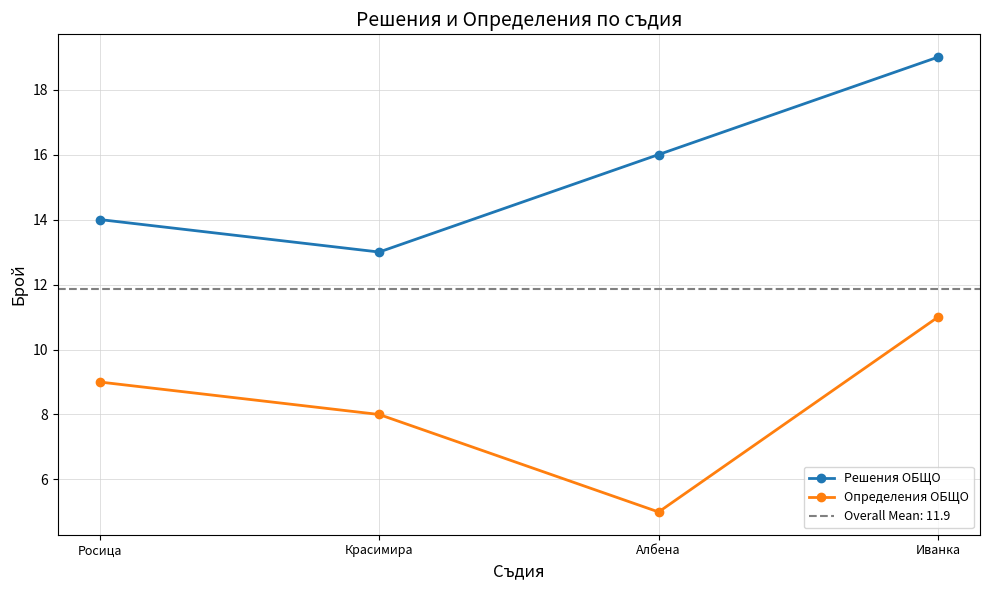

At Росица, list the series in order from largest to smallest.

Решения ОБЩО, Определения ОБЩО